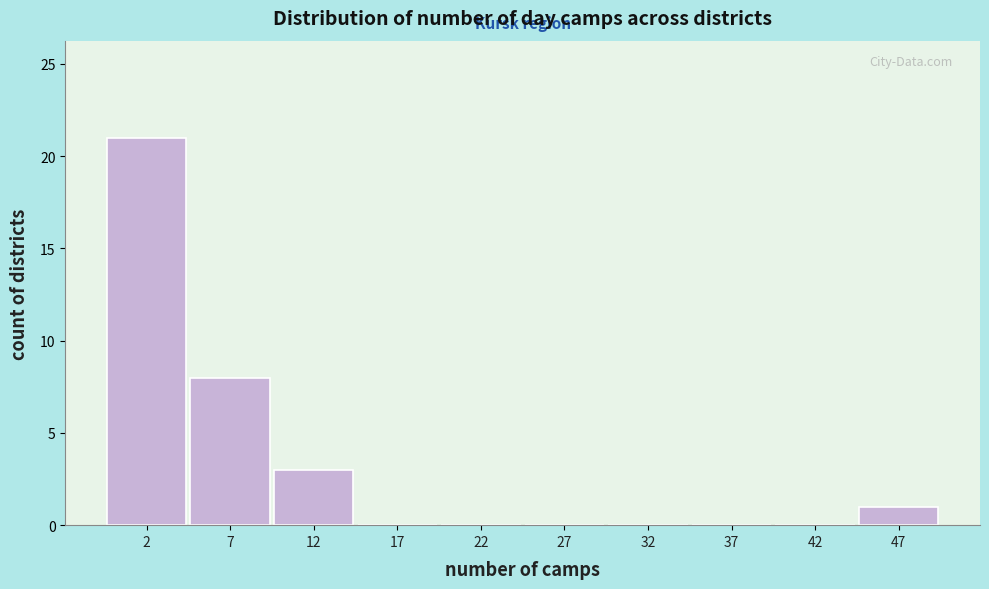

Reading right to left, what are all the values shown in this chart?

47=1	42=0	37=0	32=0	27=0	22=0	17=0	12=3	7=8	2=21